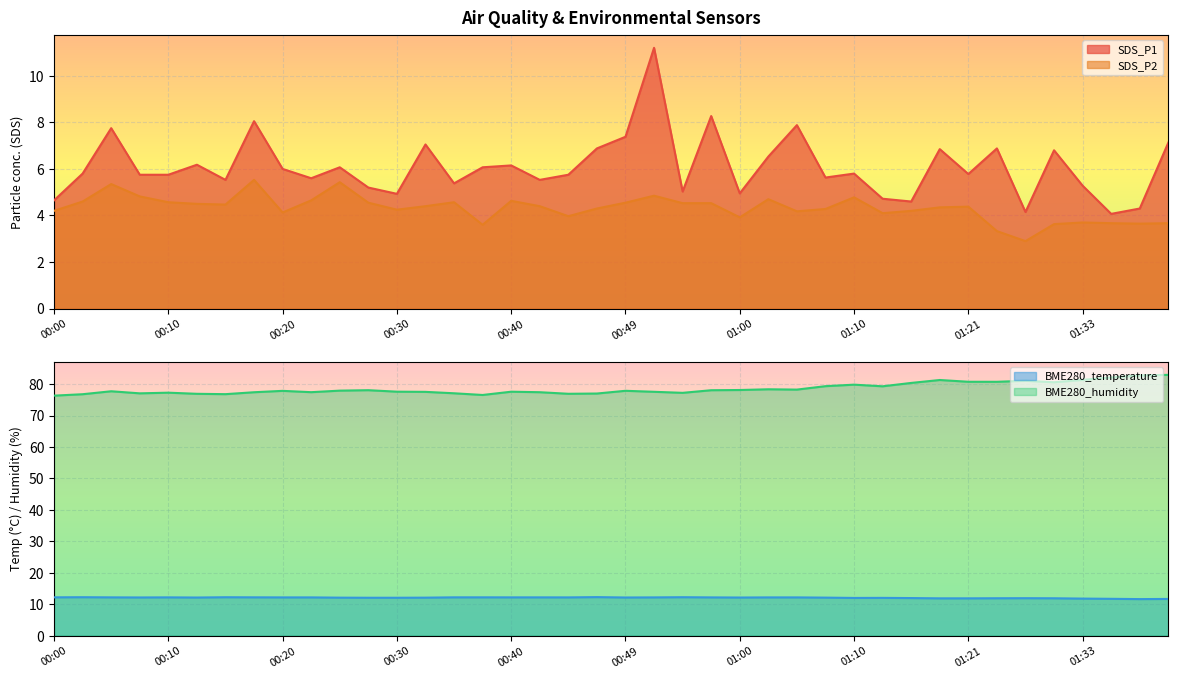

Where is the first local minimum for SDS_P2?

00:15